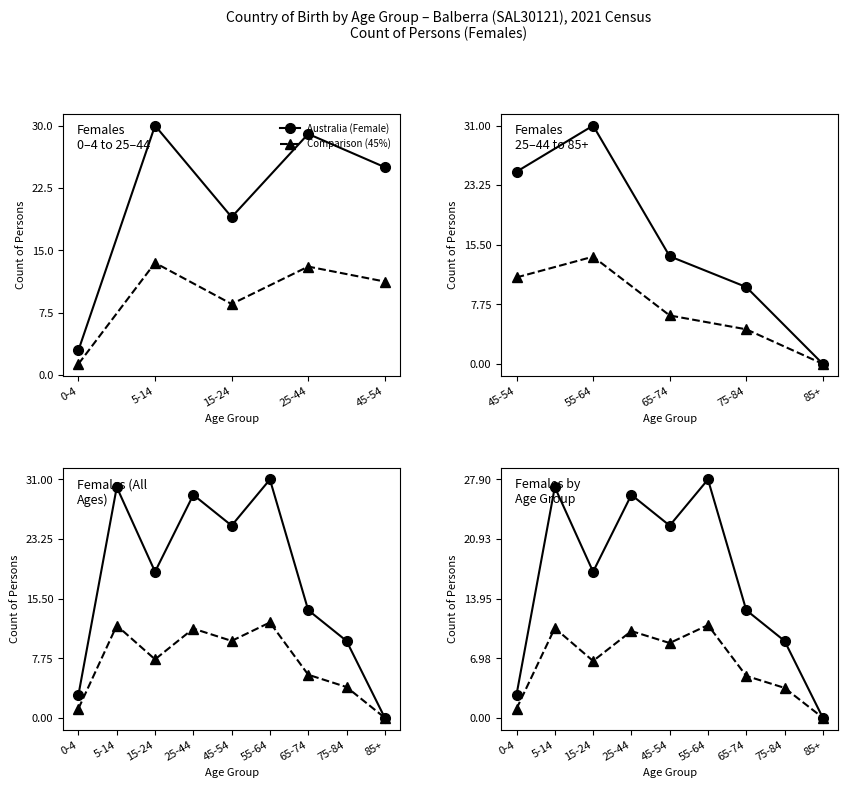

True or false: Australia (Female) has more than 2 interior local peaks.

True